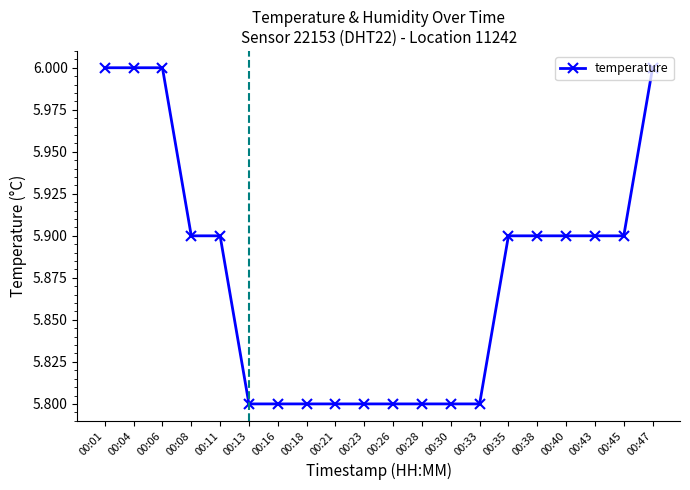

What is the minimum value shown in the chart?

5.8